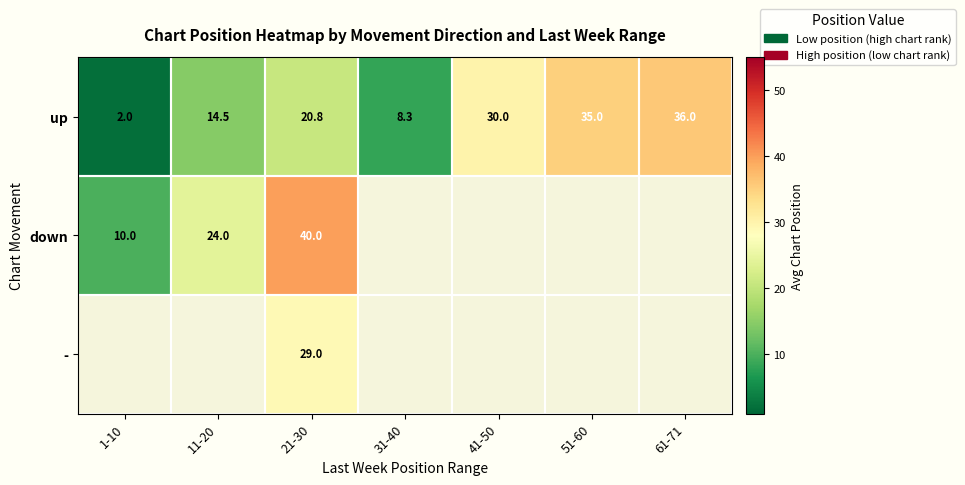

At which label does up reach its minimum?

1-10